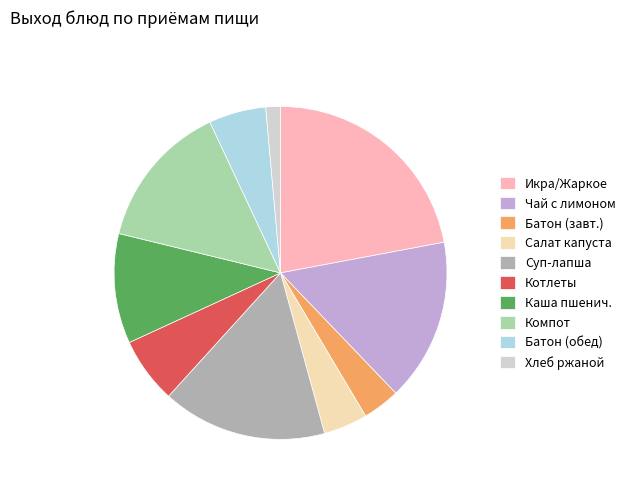

The Чай с лимоном slice represents 8% of the pie. True or false?

False